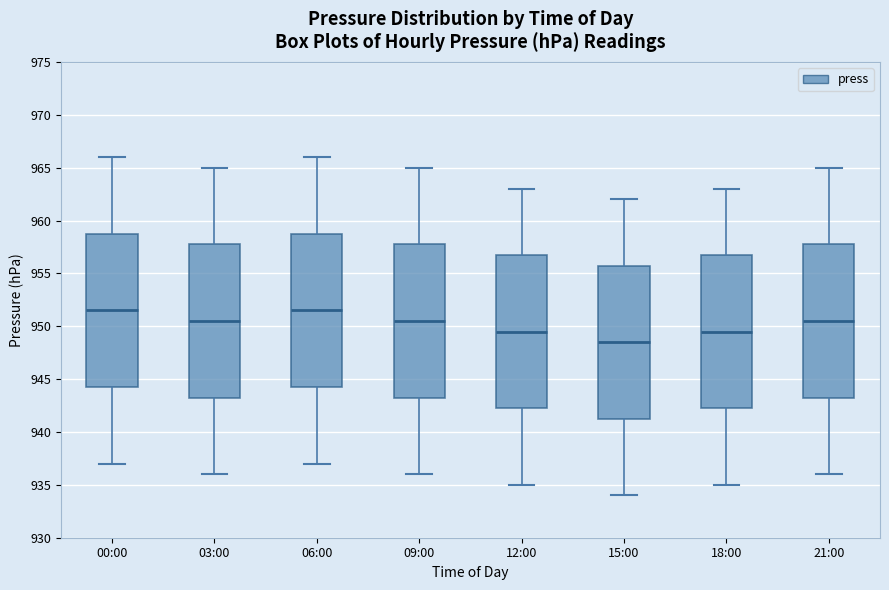

Reading left to right, transcribe this box plot: for each box, give where its median line is, the range the box spans, and where its two whiskers end, as read against the y-axis. The values are not printed on the chart, so give them approximately, as read against the axis.

00:00: median 951.5, box 944.5 to 959.0, whiskers 937.0 to 966.0
03:00: median 950.5, box 943.5 to 958.0, whiskers 936.0 to 965.0
06:00: median 951.5, box 944.5 to 959.0, whiskers 937.0 to 966.0
09:00: median 950.5, box 943.5 to 958.0, whiskers 936.0 to 965.0
12:00: median 949.5, box 942.5 to 957.0, whiskers 935.0 to 963.0
15:00: median 948.5, box 941.5 to 956.0, whiskers 934.0 to 962.0
18:00: median 949.5, box 942.5 to 957.0, whiskers 935.0 to 963.0
21:00: median 950.5, box 943.5 to 958.0, whiskers 936.0 to 965.0